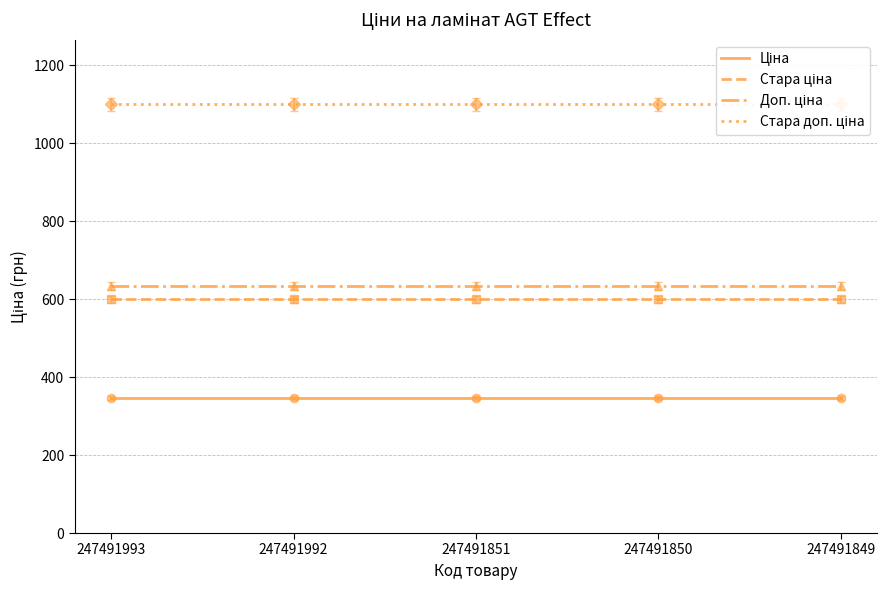

How many lines are shown in the chart?

4